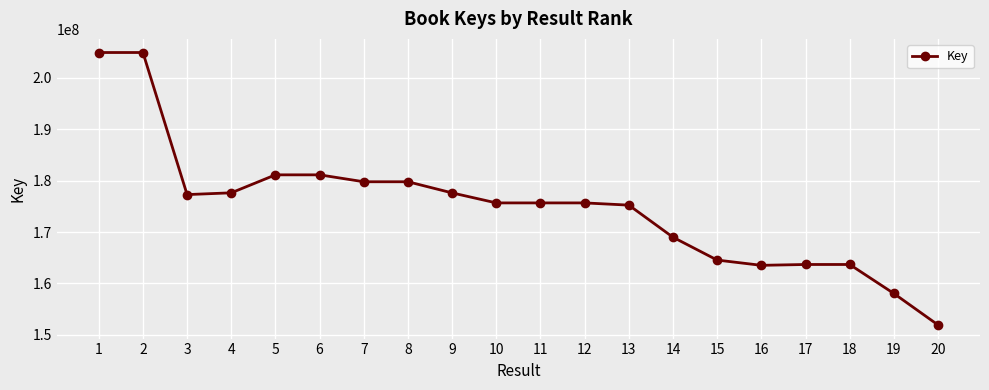

The value at 7 is 179784191. True or false?

True